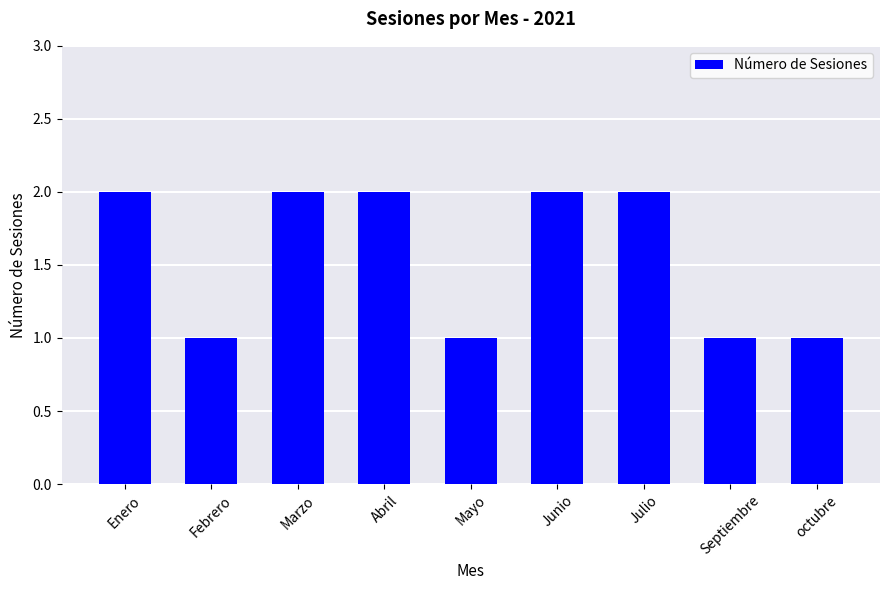

How many data points are less than 2?

4